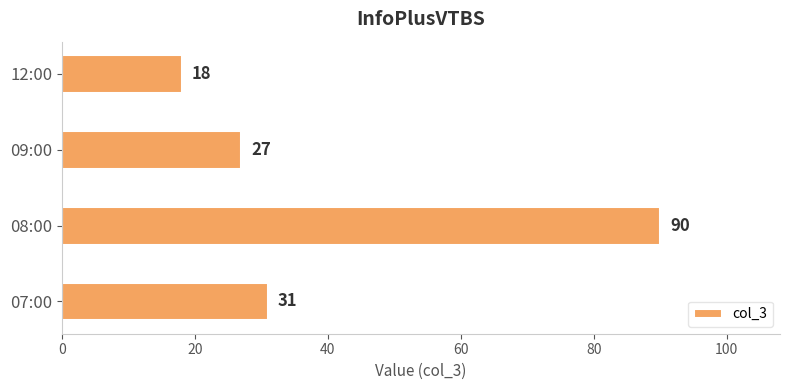

Reading bottom to top, extract all data points from this chart.

07:00=31	08:00=90	09:00=27	12:00=18